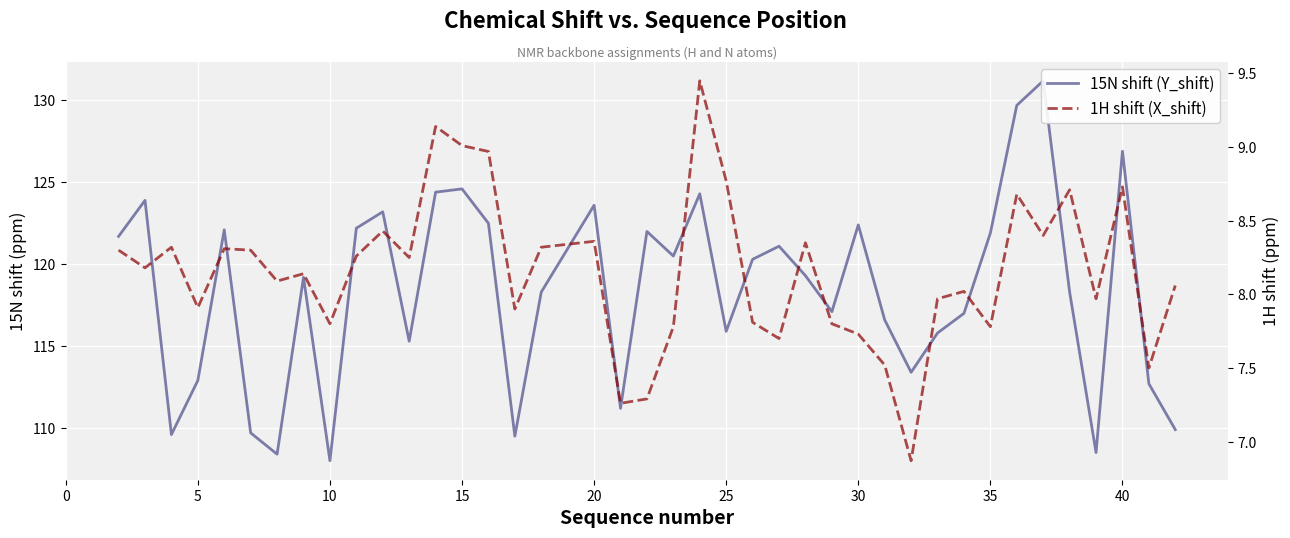

The value of 15N shift (Y_shift) at 30 is 155.9. True or false?

False